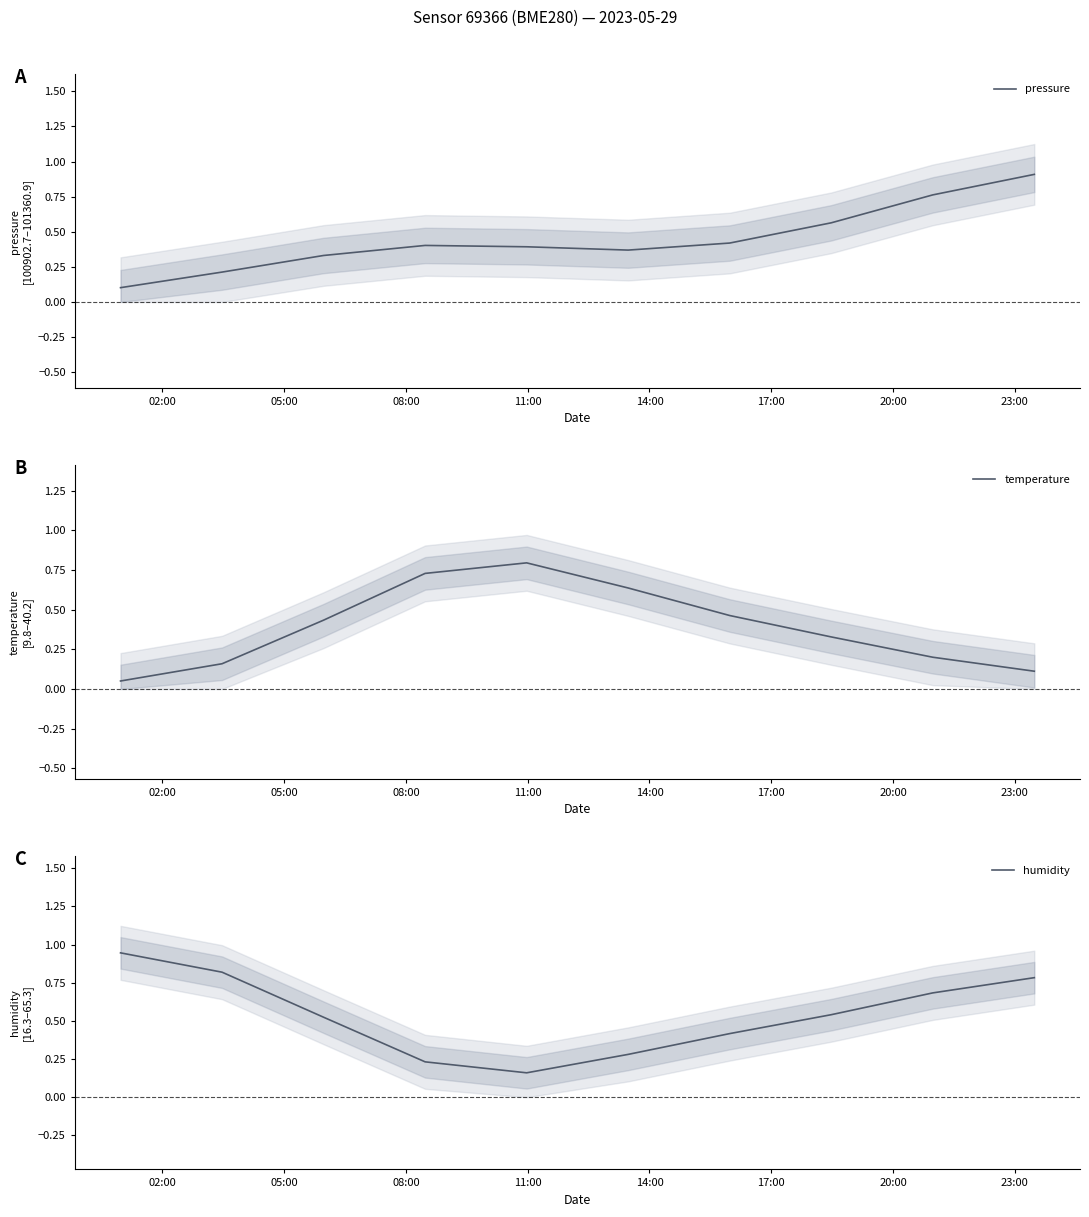

Is it true that pressure equals 0.1 at 08:00?

False